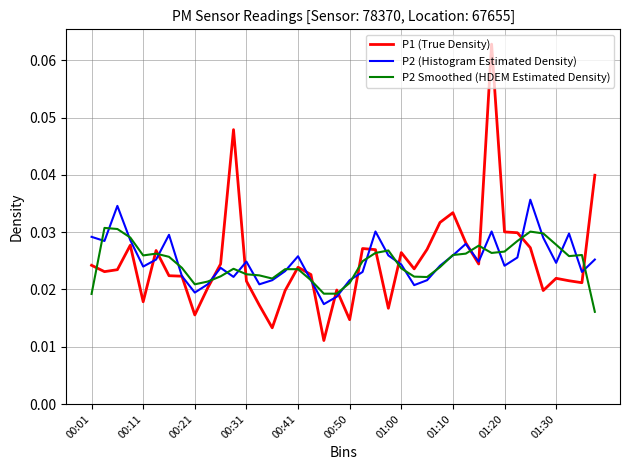

List the series in order of their peak value, highest first.

P1 (True Density), P2 (Histogram Estimated Density), P2 Smoothed (HDEM Estimated Density)